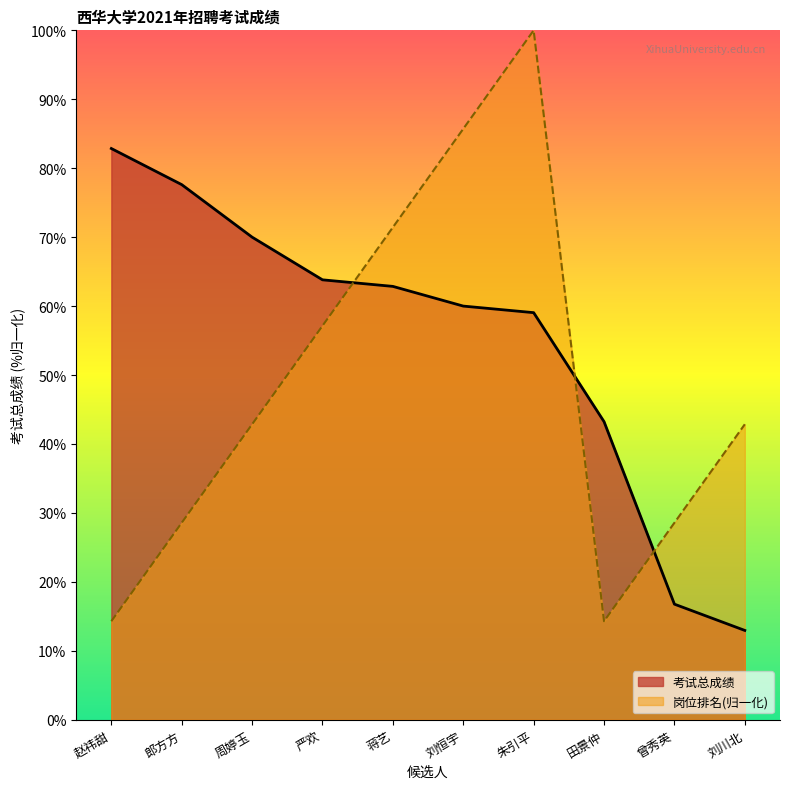

True or false: 岗位排名 and 考试总成绩 cross at least once.

True